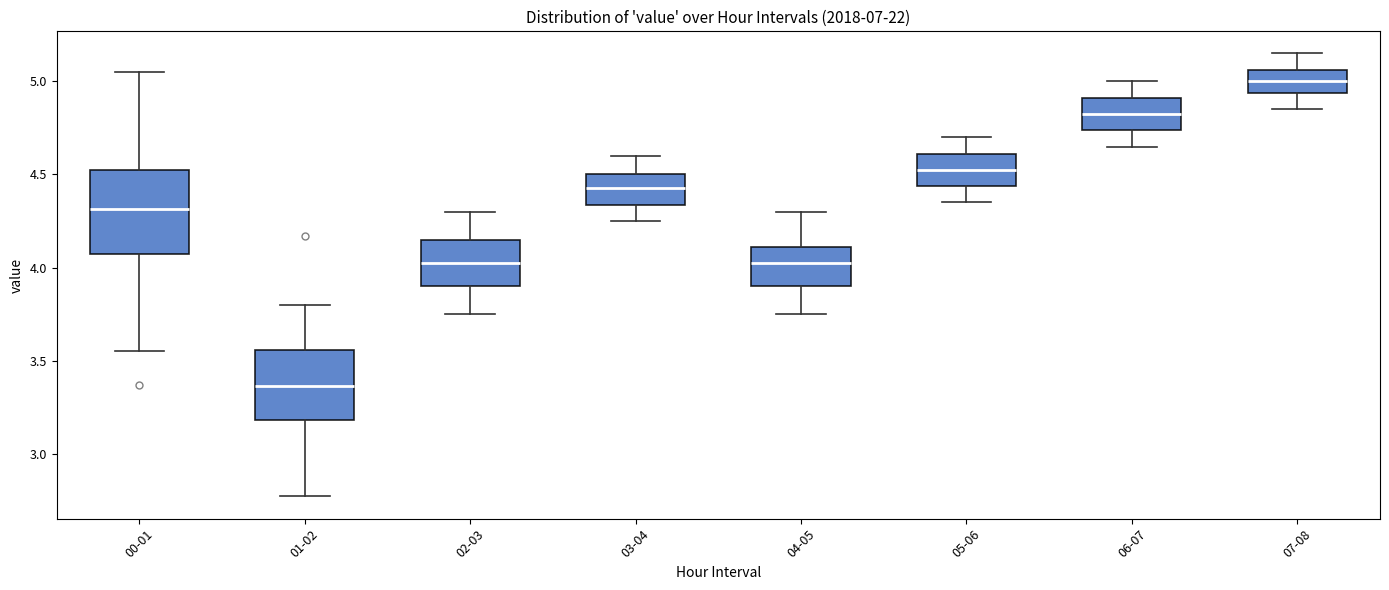

Comparing the boxes themselves (not the whiskers), which one is the tallest?

00-01